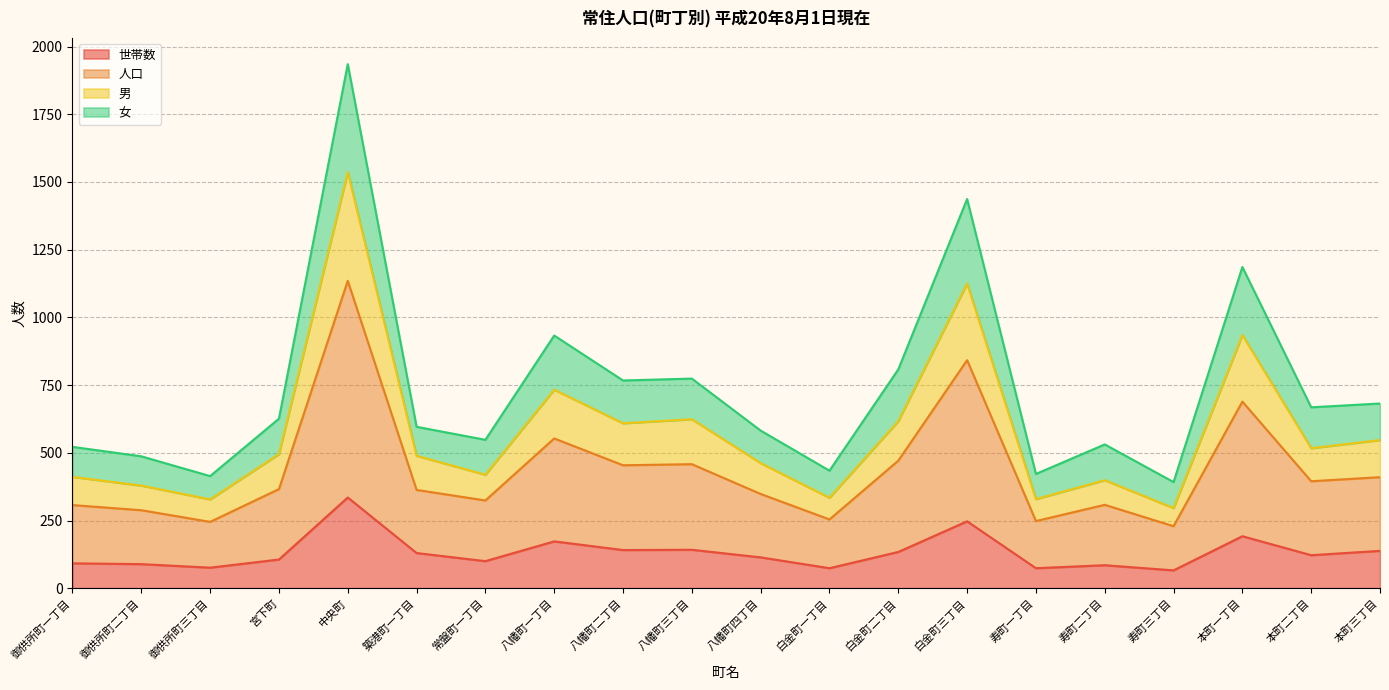

True or false: 男 and 女 intersect in this chart.

False